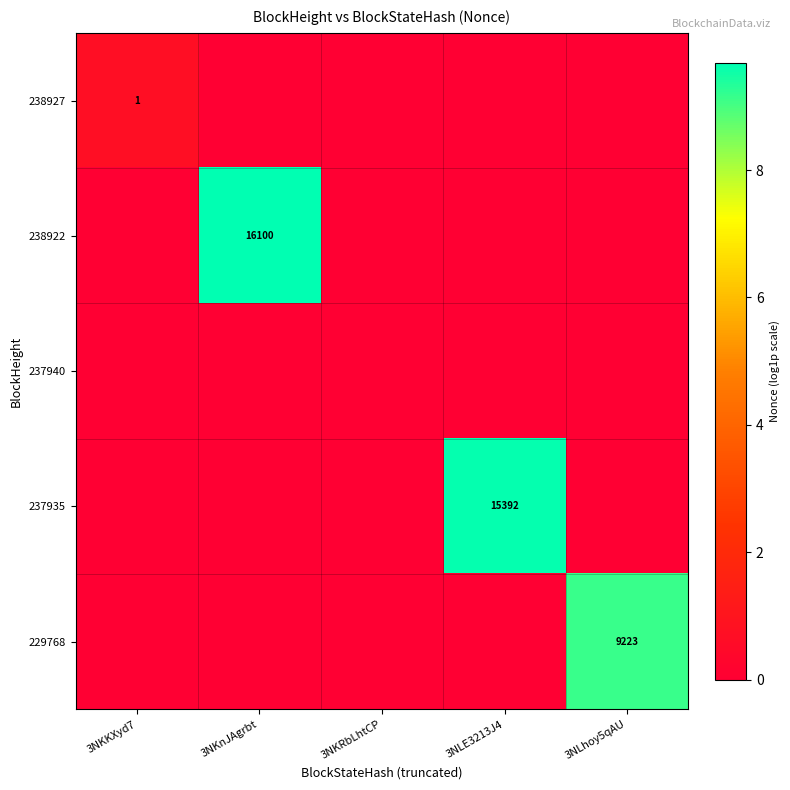

Is it true that 238927 equals 2 at 3NKKXyd7?

False